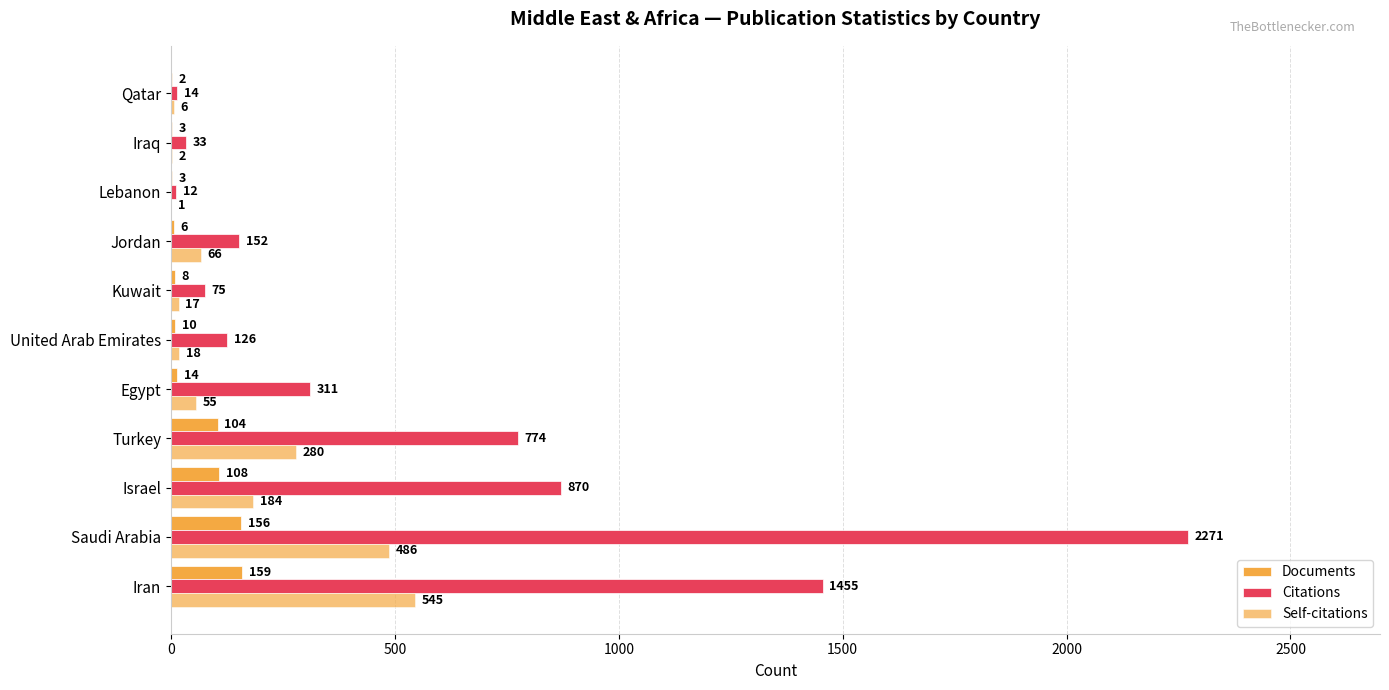

What is the sum of all Citations values?

6093